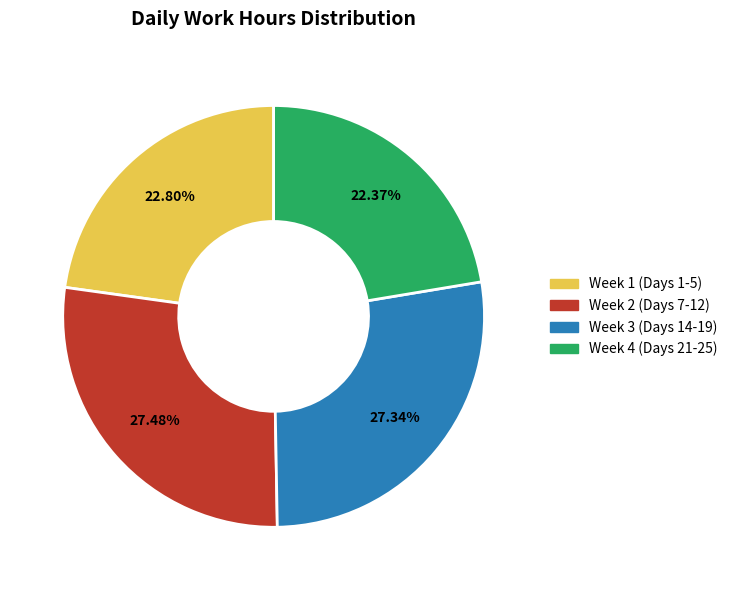

Does Week 4 (Days 21-25) account for over 50% of the chart?

No